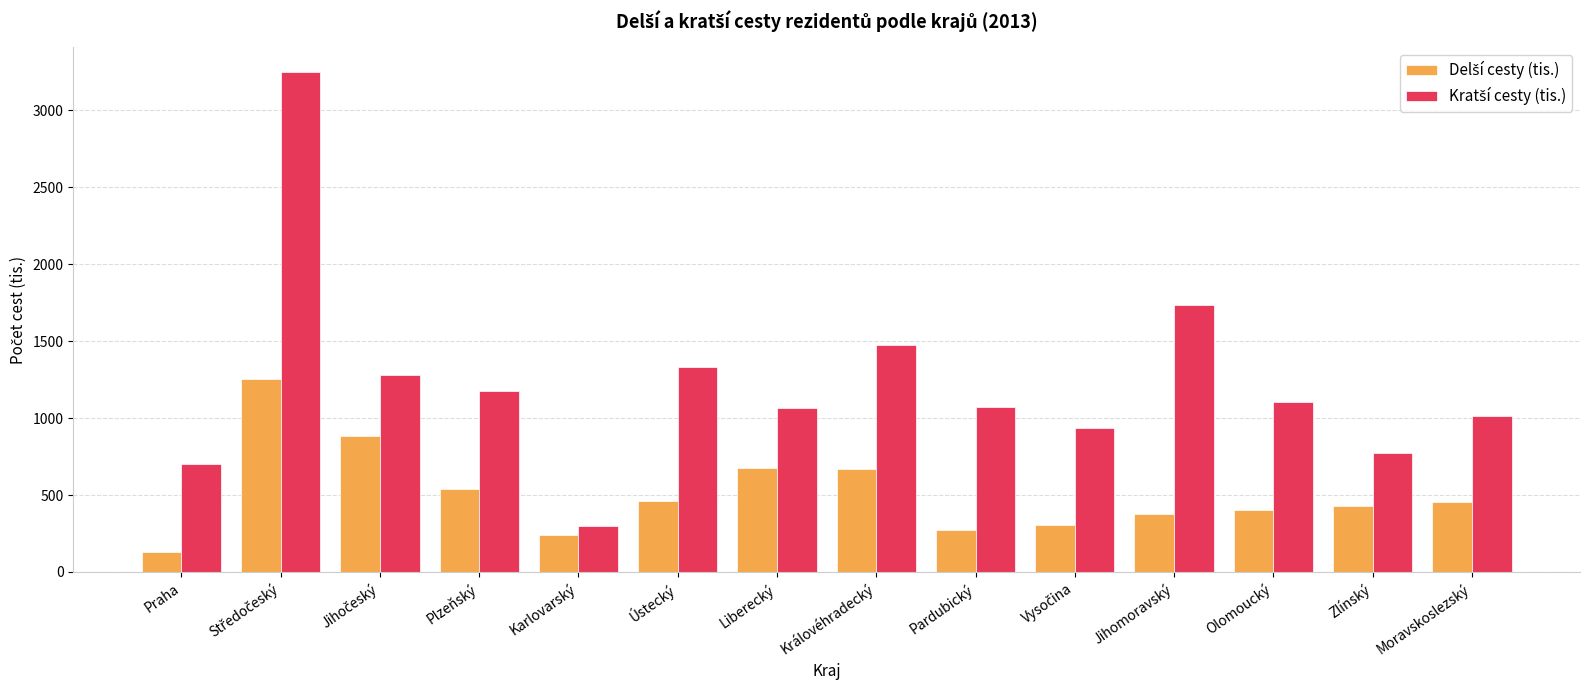

What is the spread (max minus min) of values at Karlovarský?

60.0